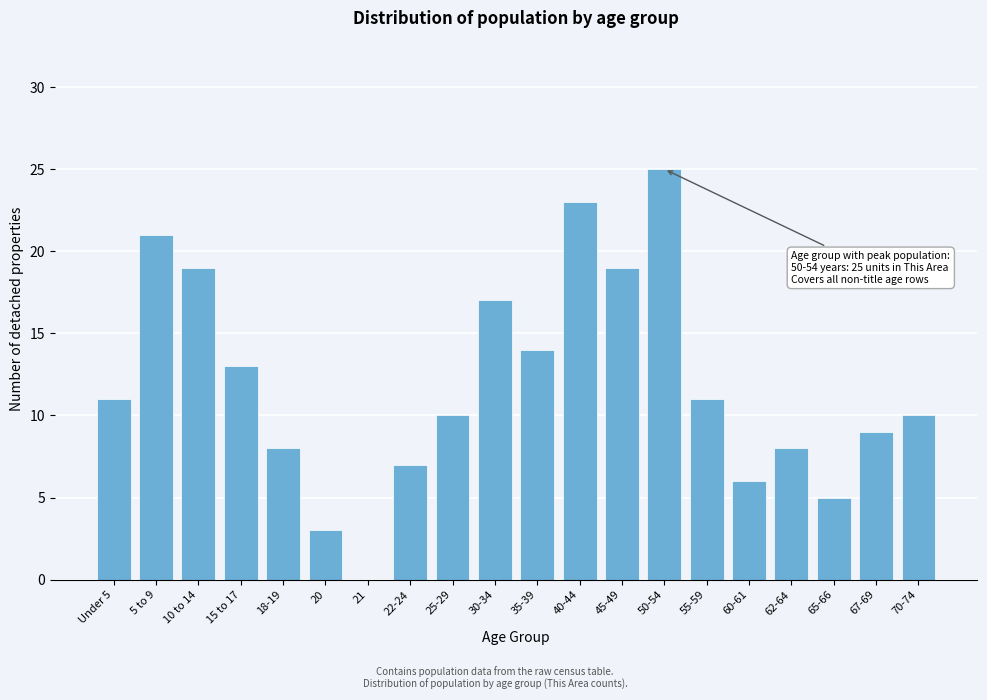

Reading left to right, extract all data points from this chart.

Under 5=11	5 to 9=21	10 to 14=19	15 to 17=13	18-19=8	20=3	21=0	22-24=7	25-29=10	30-34=17	35-39=14	40-44=23	45-49=19	50-54=25	55-59=11	60-61=6	62-64=8	65-66=5	67-69=9	70-74=10